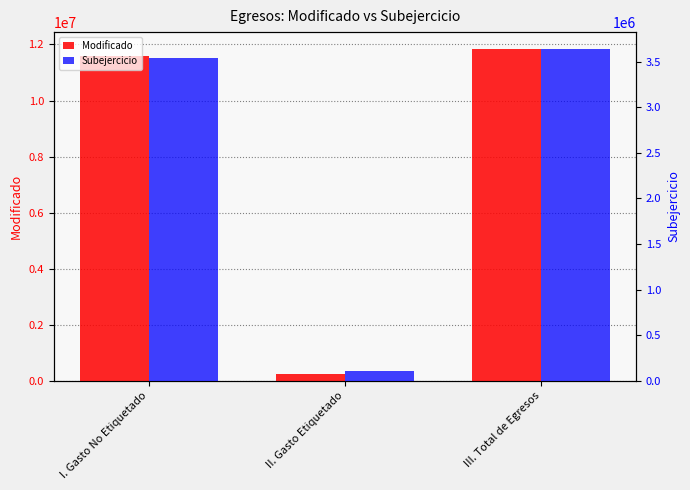

What is the label of the 3rd bar from the right?

I. Gasto No Etiquetado